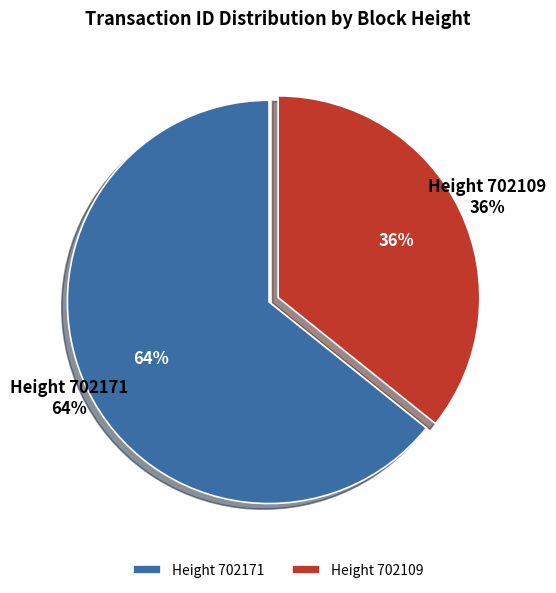

To the nearest percent, what percentage of the pie is 702171?

64%